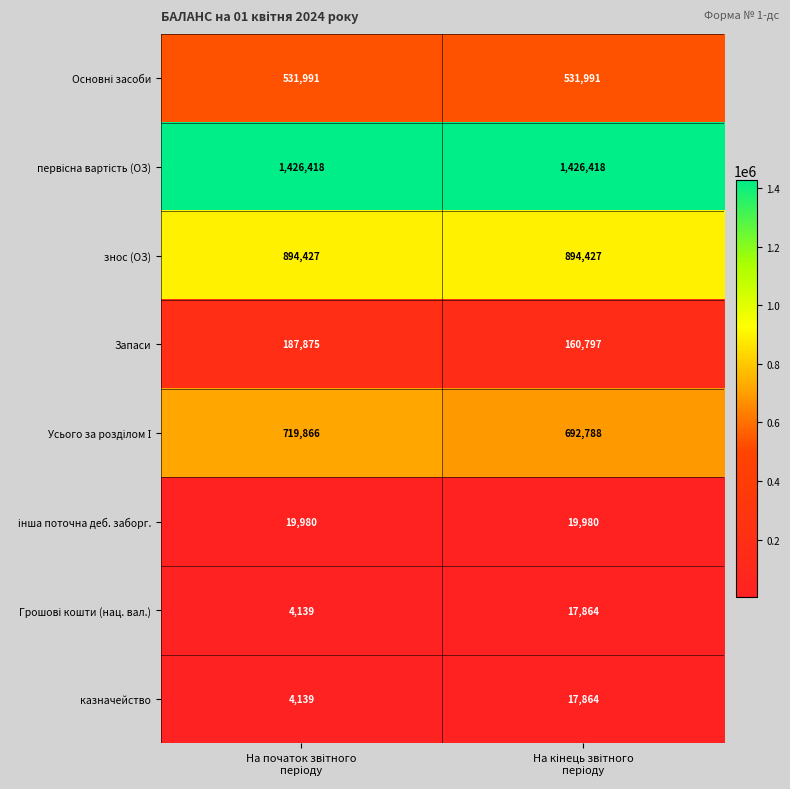

What is the average value of the Запаси series?

174336